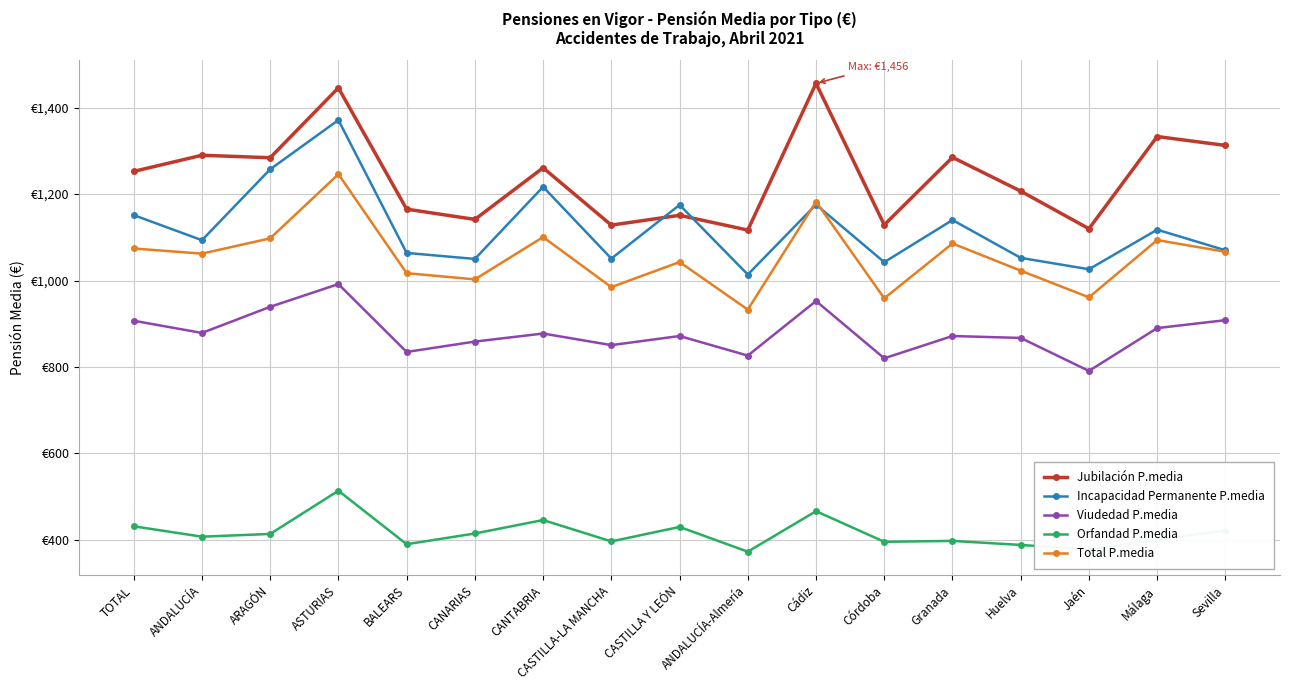

Is this an area chart (filled region under the line)?

No